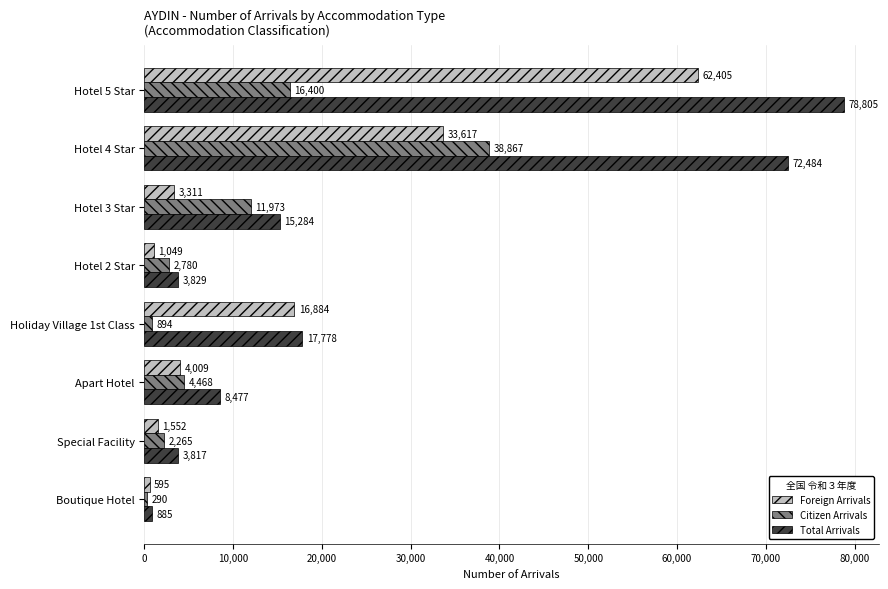

Rank the series by their maximum value, from highest to lowest.

Total Arrivals, Foreign Arrivals, Citizen Arrivals